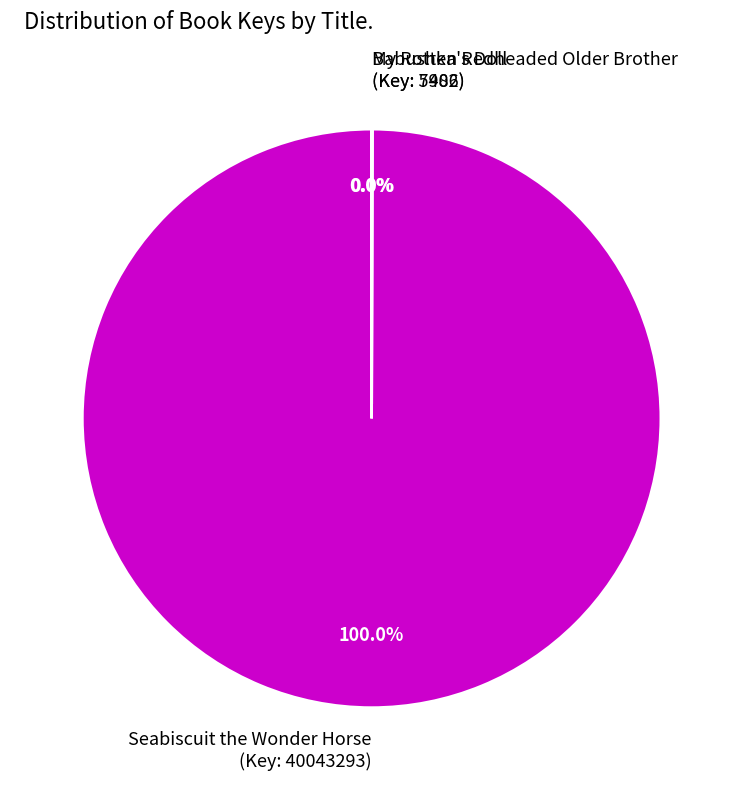

Which category has the biggest portion of the pie?

Seabiscuit the Wonder Horse (Key: 40043293)